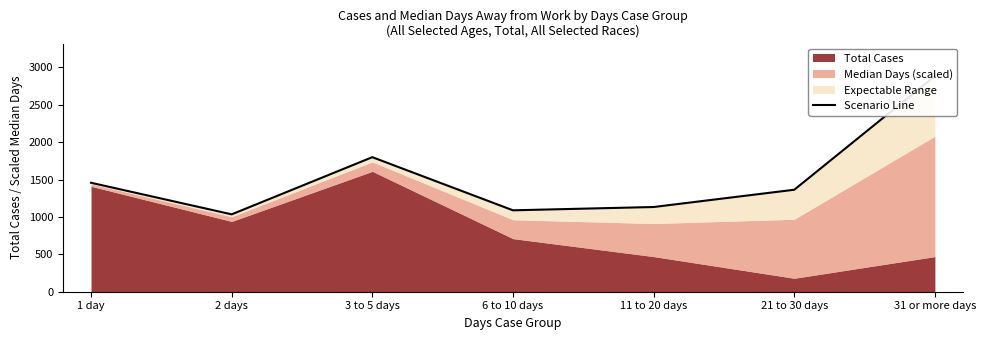

What value does the data have at 21 to 30 days?

1363.8